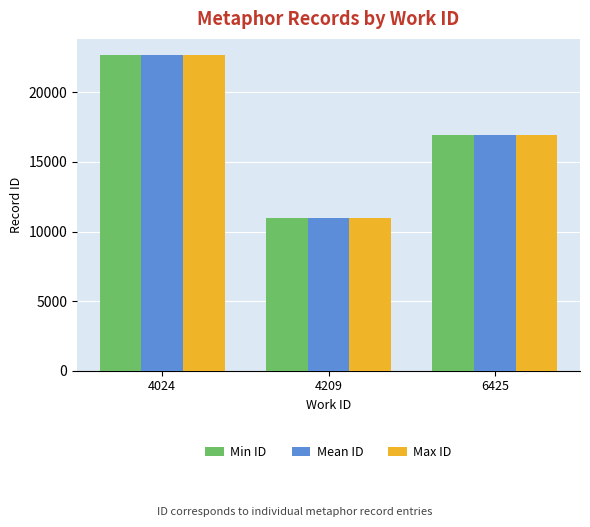

Reading right to left, list all the values displayed in this chart.

Min ID: 16967	10973	22707
Mean ID: 16967	10977	22707
Max ID: 16967	10982	22707